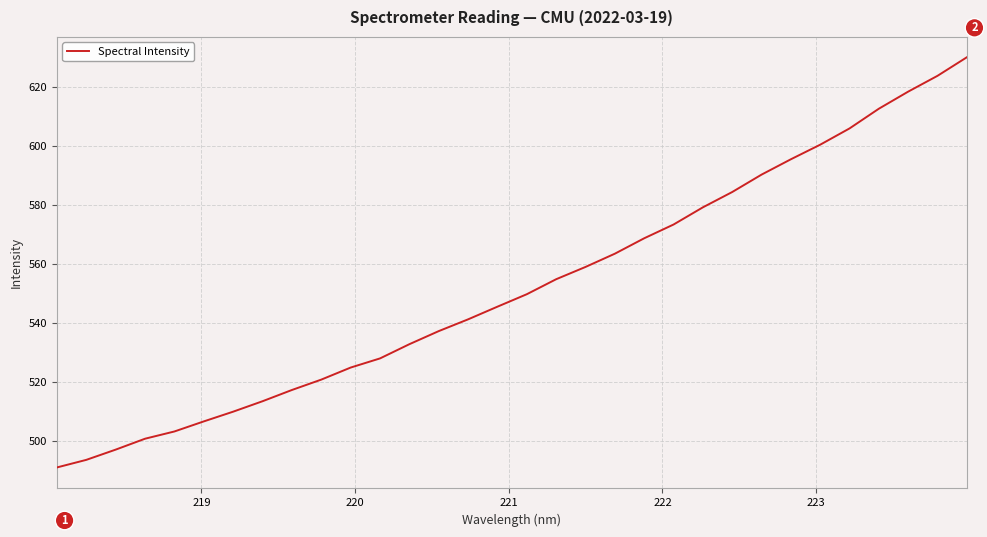

What is the greatest value displayed?

630.1